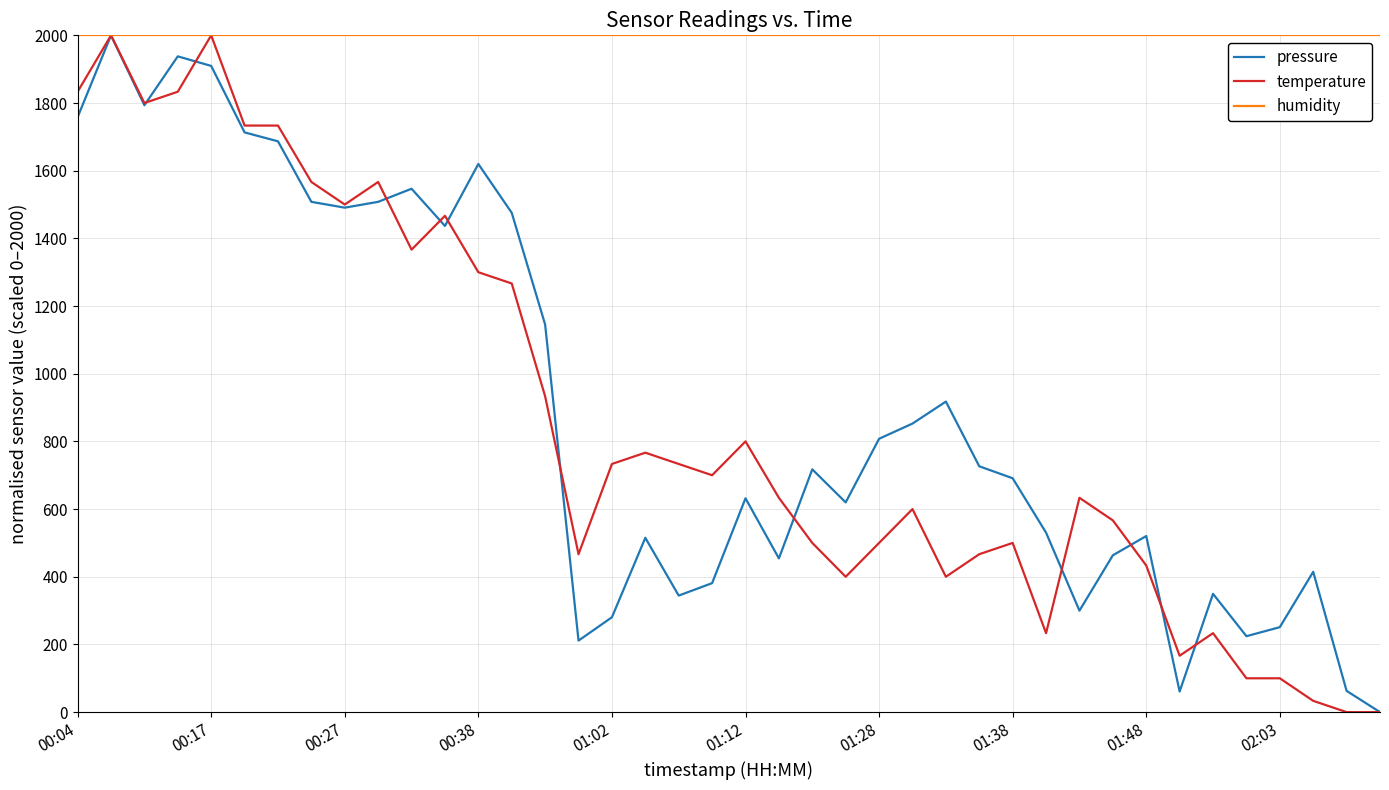

Which series has the largest total across all categories?

humidity